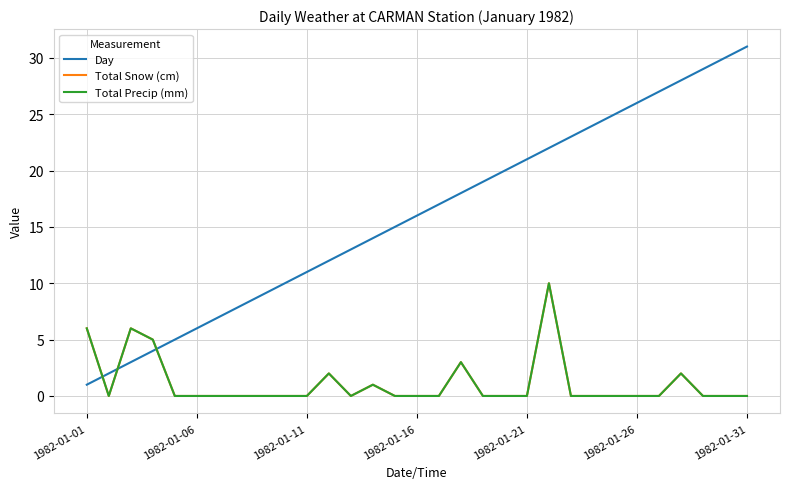

Reading right to left, what are all the values shown in this chart?

Day: 31	30	29	28	27	26	25	24	23	22	21	20	19	18	17	16	15	14	13	12	11	10	9	8	7	6	5	4	3	2	1
Total Snow (cm): 0	0	0	2	0	0	0	0	0	10	0	0	0	3	0	0	0	1	0	2	0	0	0	0	0	0	0	5	6	0	6
Total Precip (mm): 0	0	0	2	0	0	0	0	0	10	0	0	0	3	0	0	0	1	0	2	0	0	0	0	0	0	0	5	6	0	6